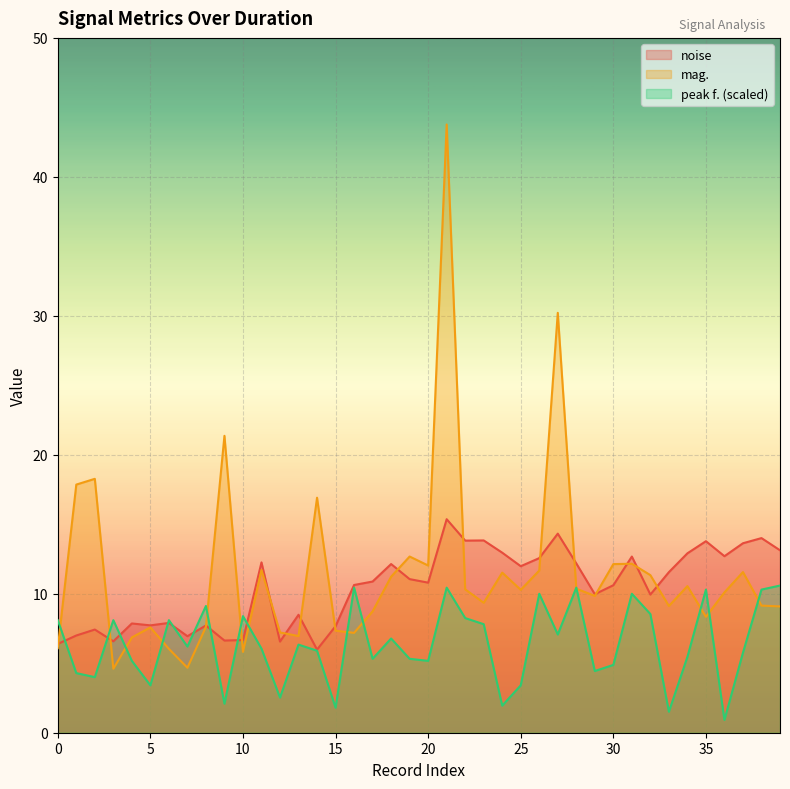

How many categories are shown in the chart?

40